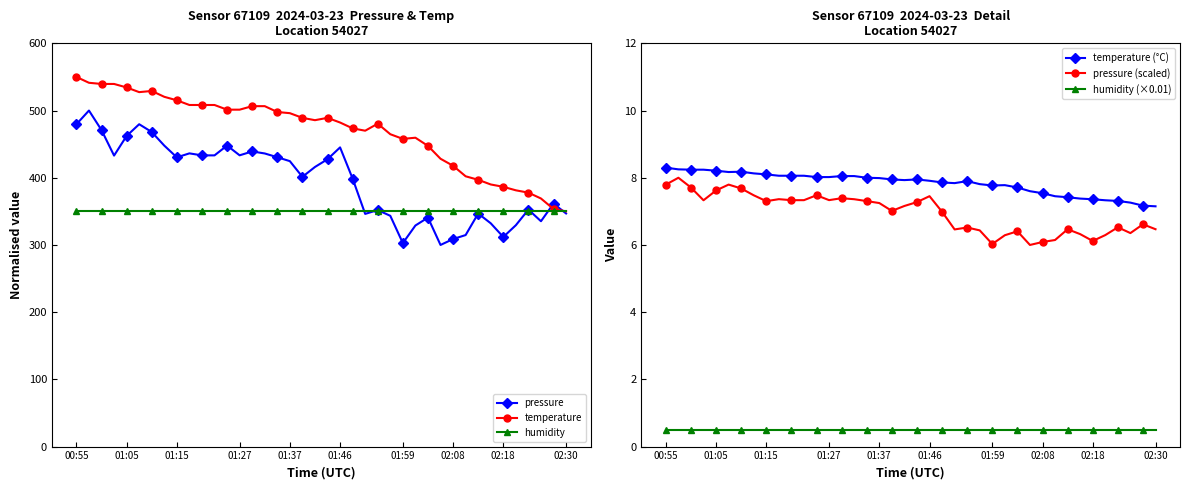

What are all the series names shown in the legend?

pressure, temperature, humidity, temperature (°C), pressure (scaled), humidity (×0.01)